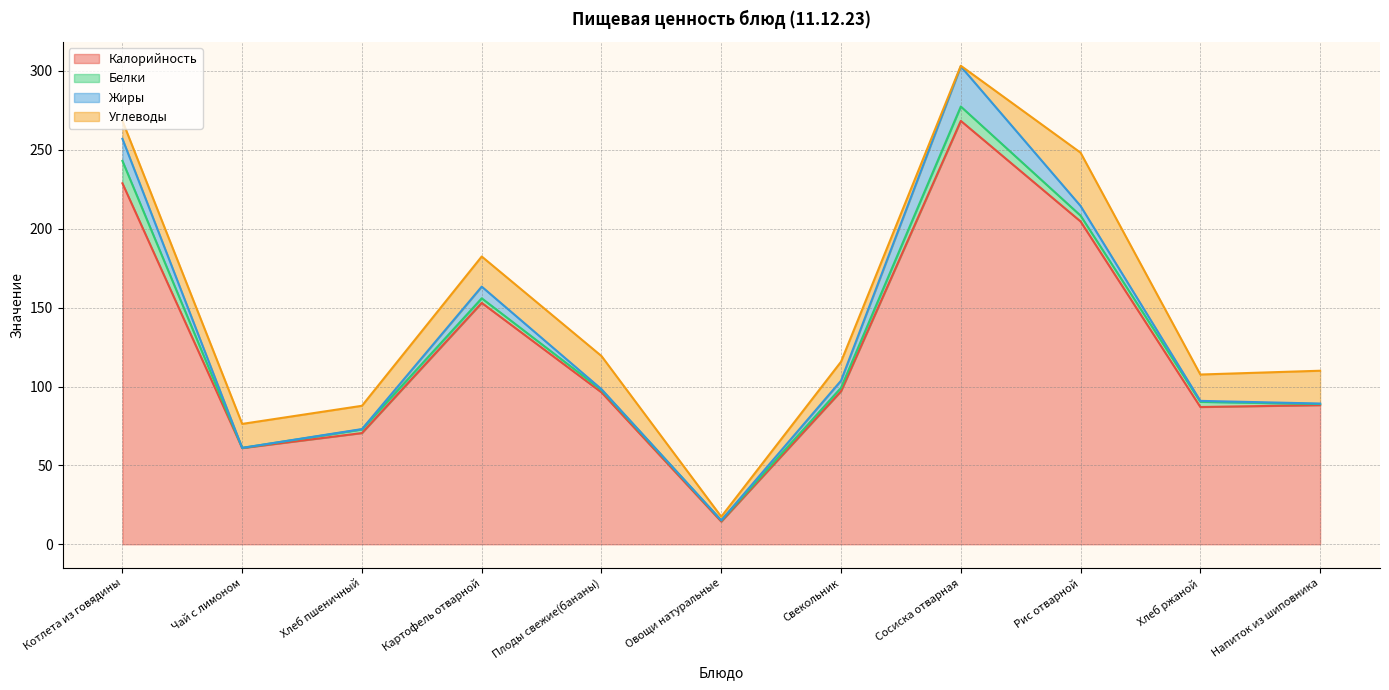

Reading left to right, transcribe all the data shown in this chart.

Калорийность: 228.8	61.0	70.5	153.0	96.3	14.4	97.0	268.4	204.6	87.0	88.2
Белки: 14.2	0.1	2.3	2.9	1.5	0.7	2.2	9.1	3.7	3.3	0.7
Жиры: 14.0	0.0	0.2	7.4	0.5	0.1	4.5	25.4	6.1	0.6	0.3
Углеводы: 11.4	15.2	14.8	19.1	21.0	2.3	12.0	0.4	33.8	16.7	20.8